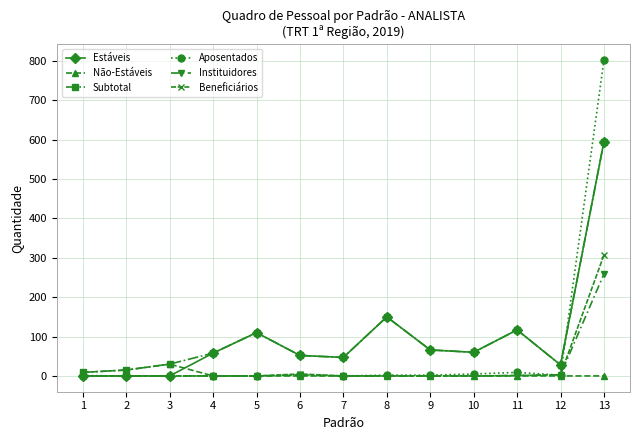

How many categories are shown in the chart?

13